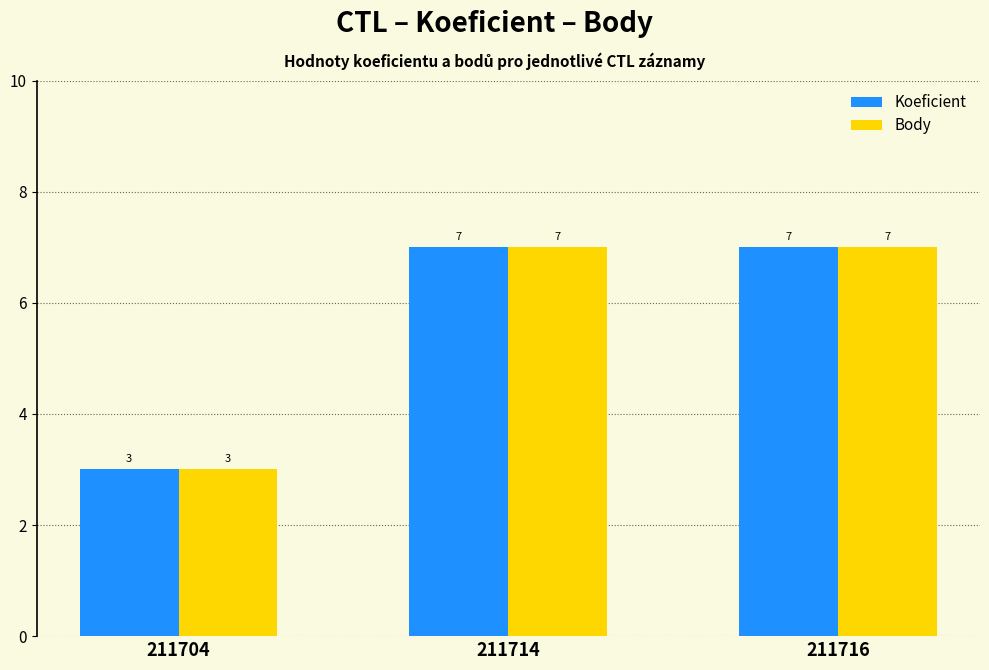

Which category has the lowest value in the Koeficient series?

211704